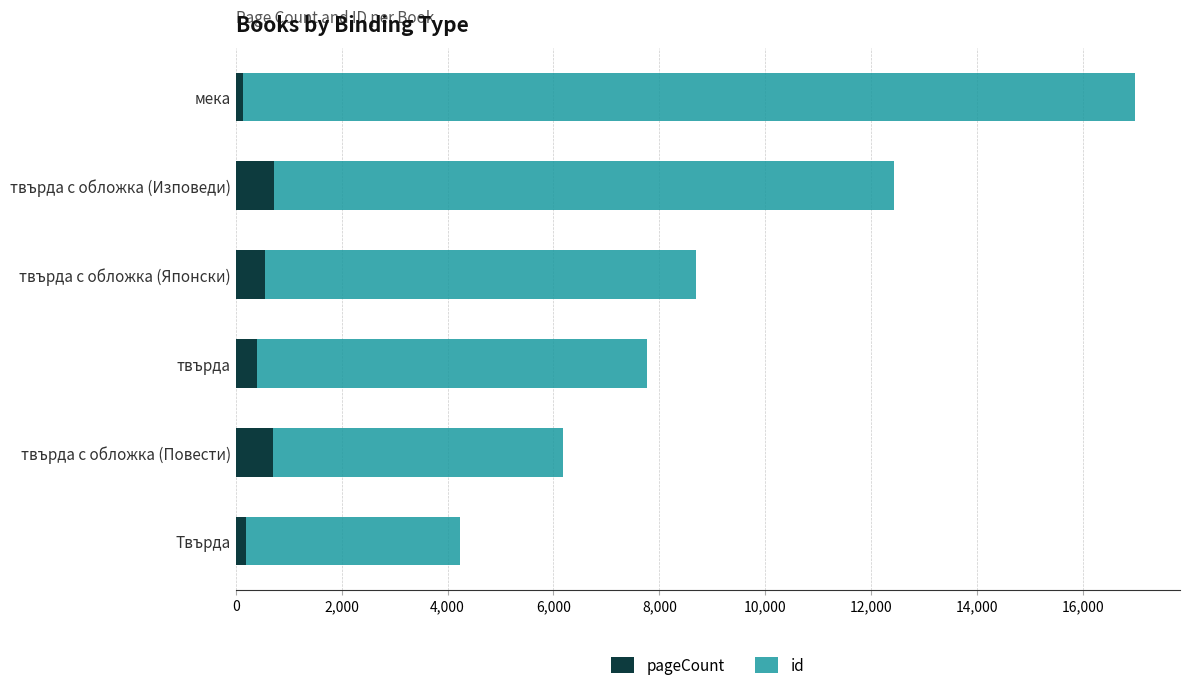

Which series changed the most between 0 and 4,000?

id